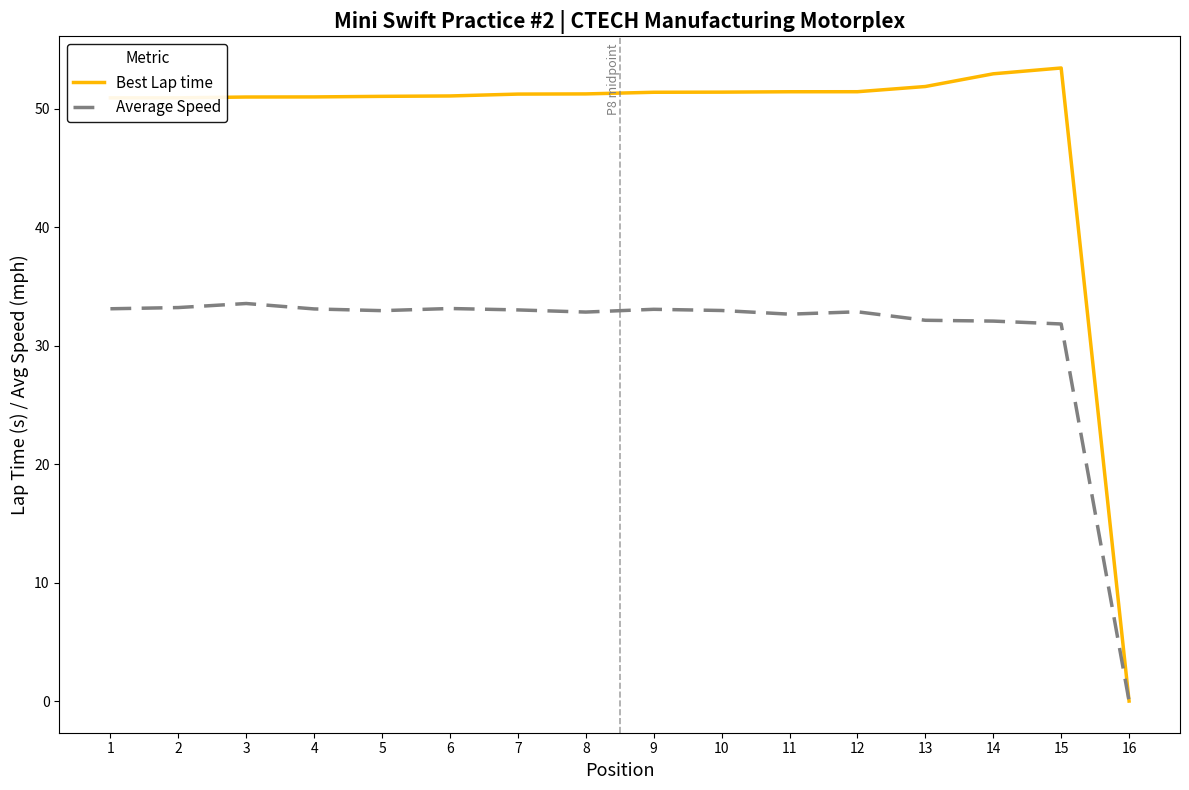

Which series has the largest range (max minus min)?

Best Lap time